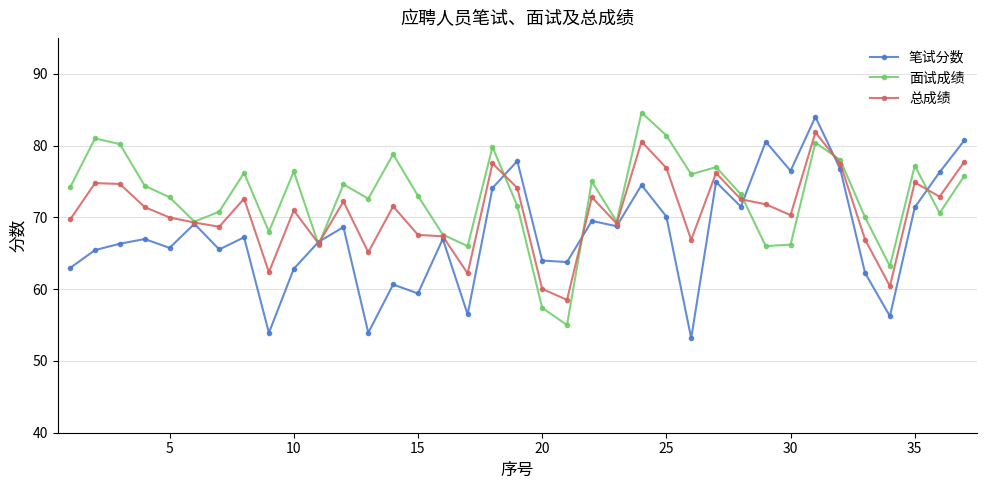

How many categories are shown in the chart?

37